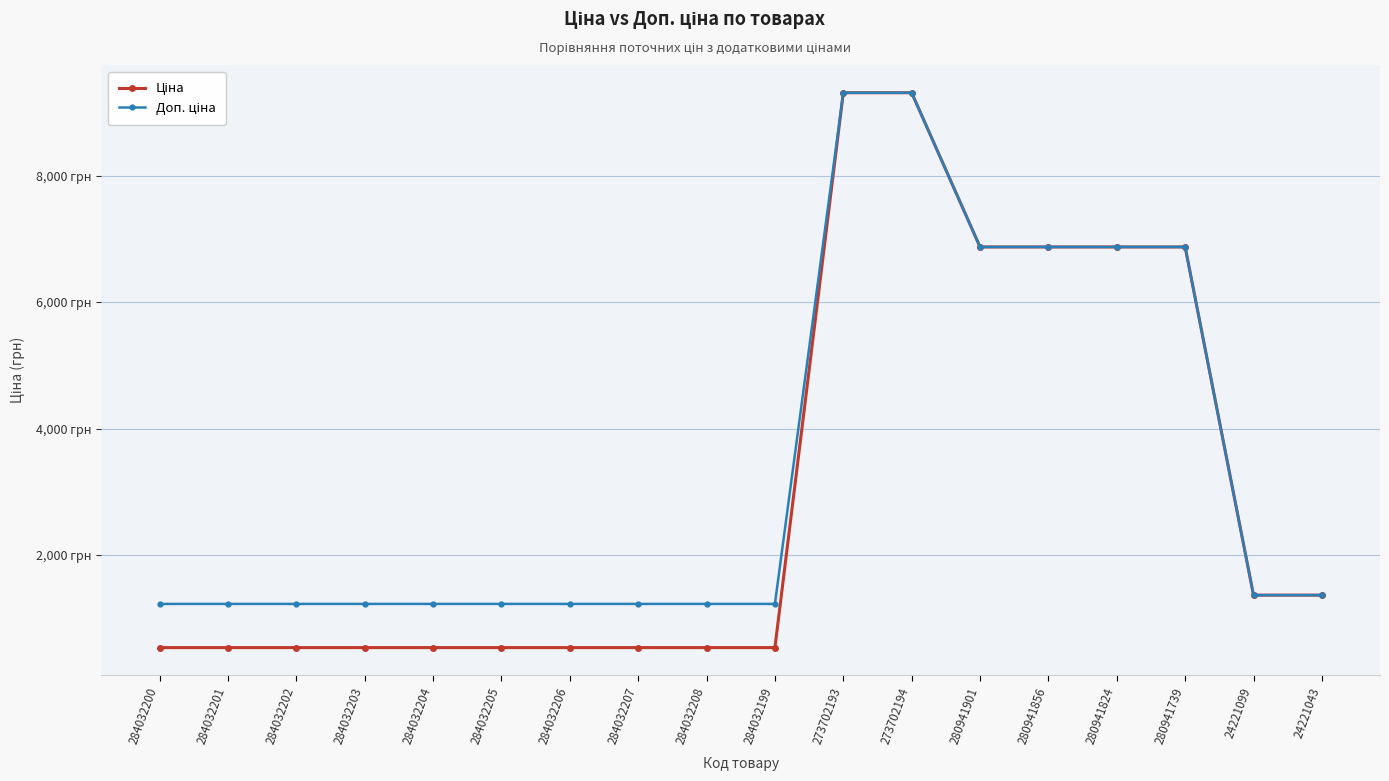

Is this an area chart (filled region under the line)?

No